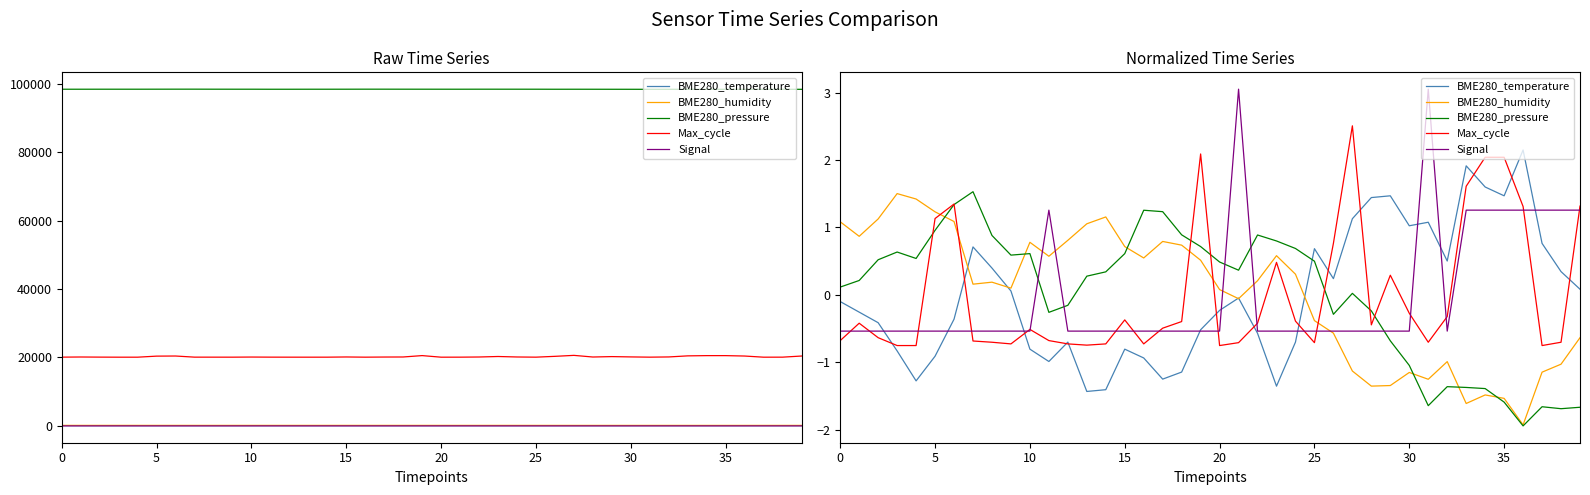

How many times do BME280_temperature and Signal cross each other?

9